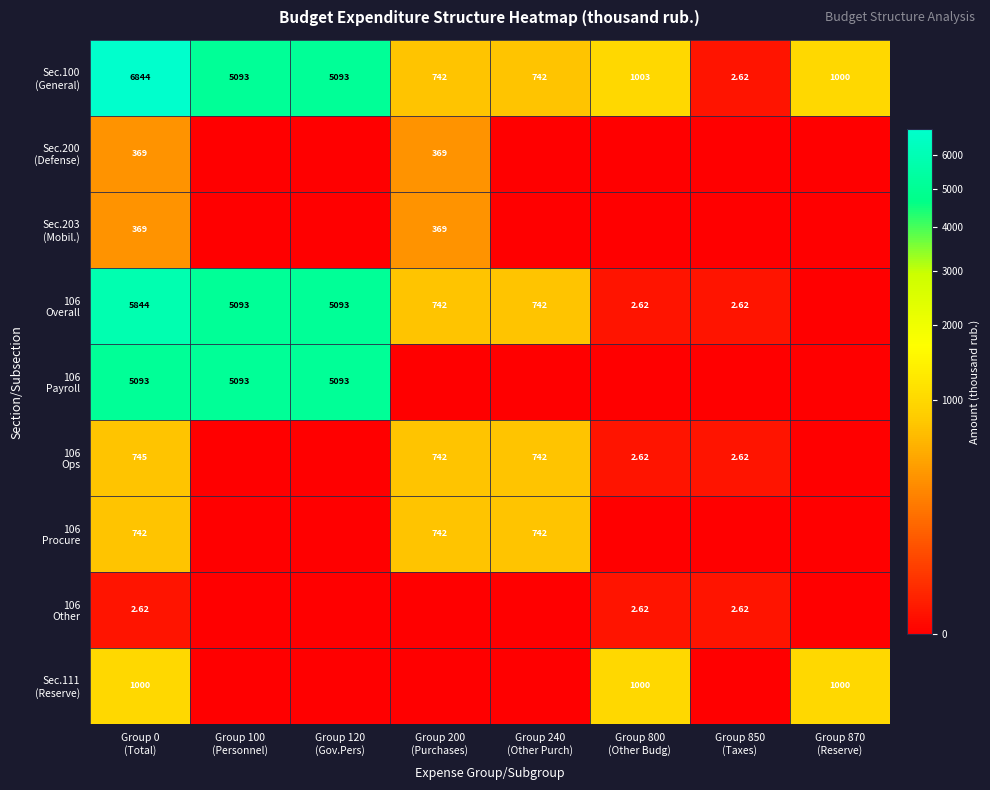

Is it true that 106 Procure equals 0.0 at Group 120 (Gov.Pers)?

True